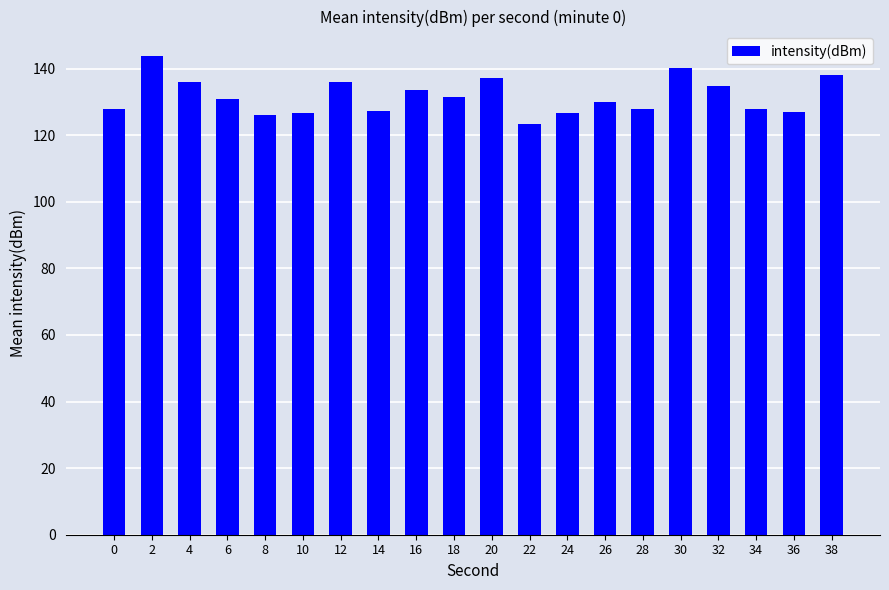

The value at 20 is 137.3. True or false?

True